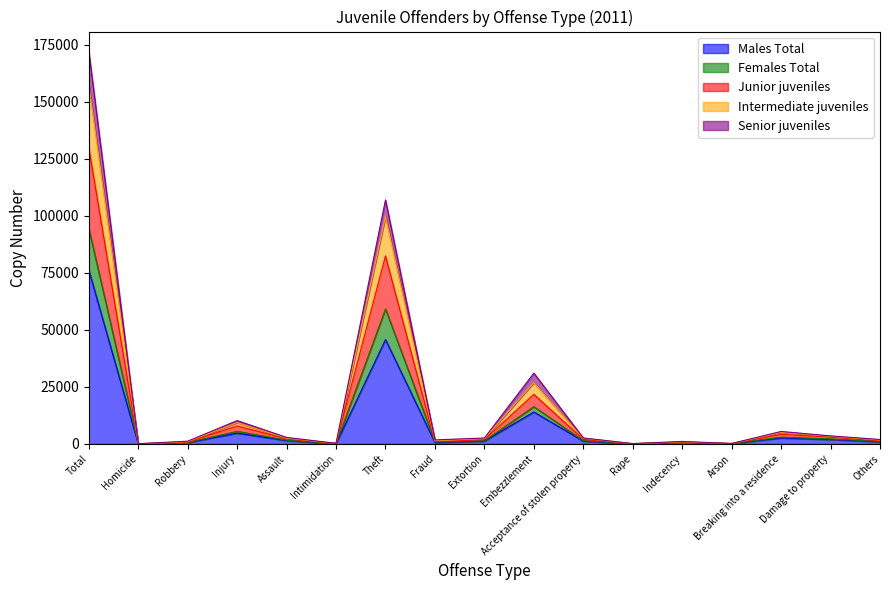

What is the lowest value of the Junior juveniles series?

84